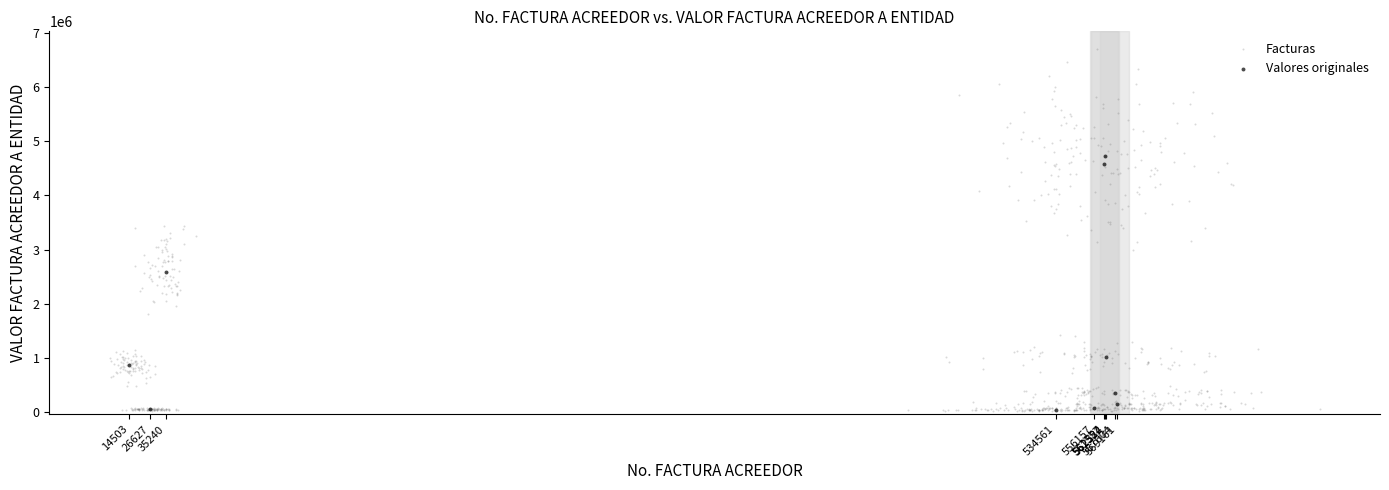

Which series has the largest Y range (max minus min)?

Facturas